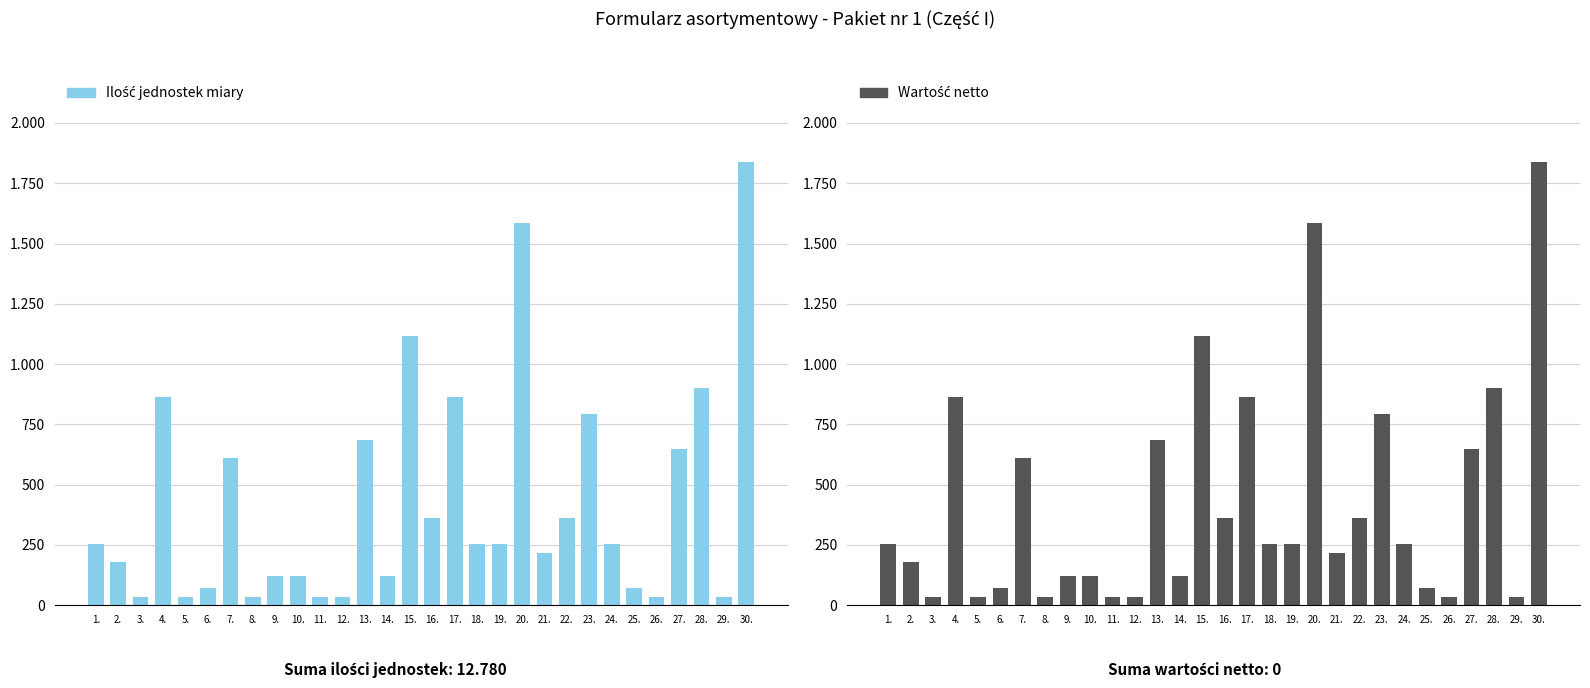

What is the label of the 21st bar from the right?

10.